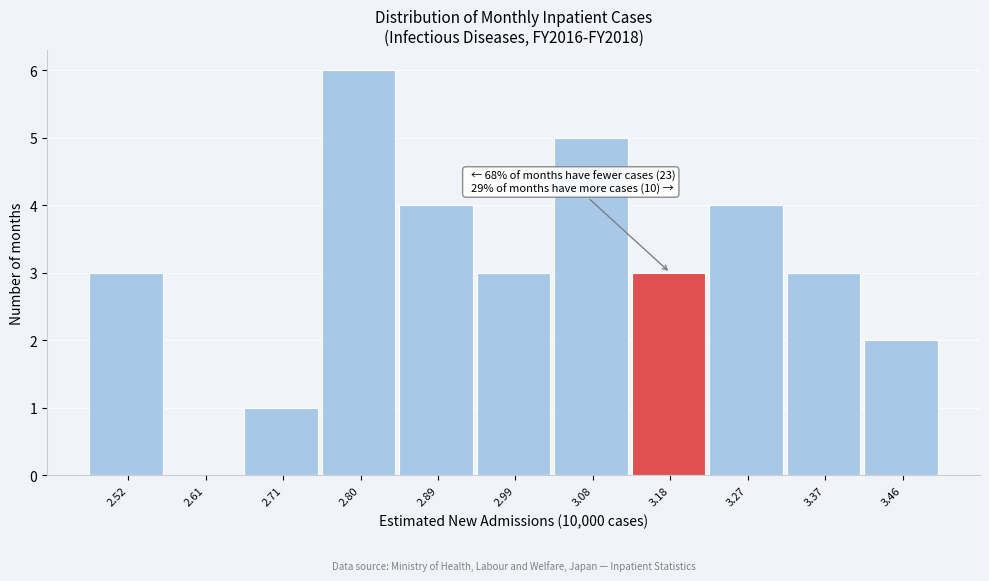

Reading left to right, what are all the values shown in this chart?

2.52=3	2.61=0	2.71=1	2.80=6	2.89=4	2.99=3	3.08=5	3.18=3	3.27=4	3.37=3	3.46=2